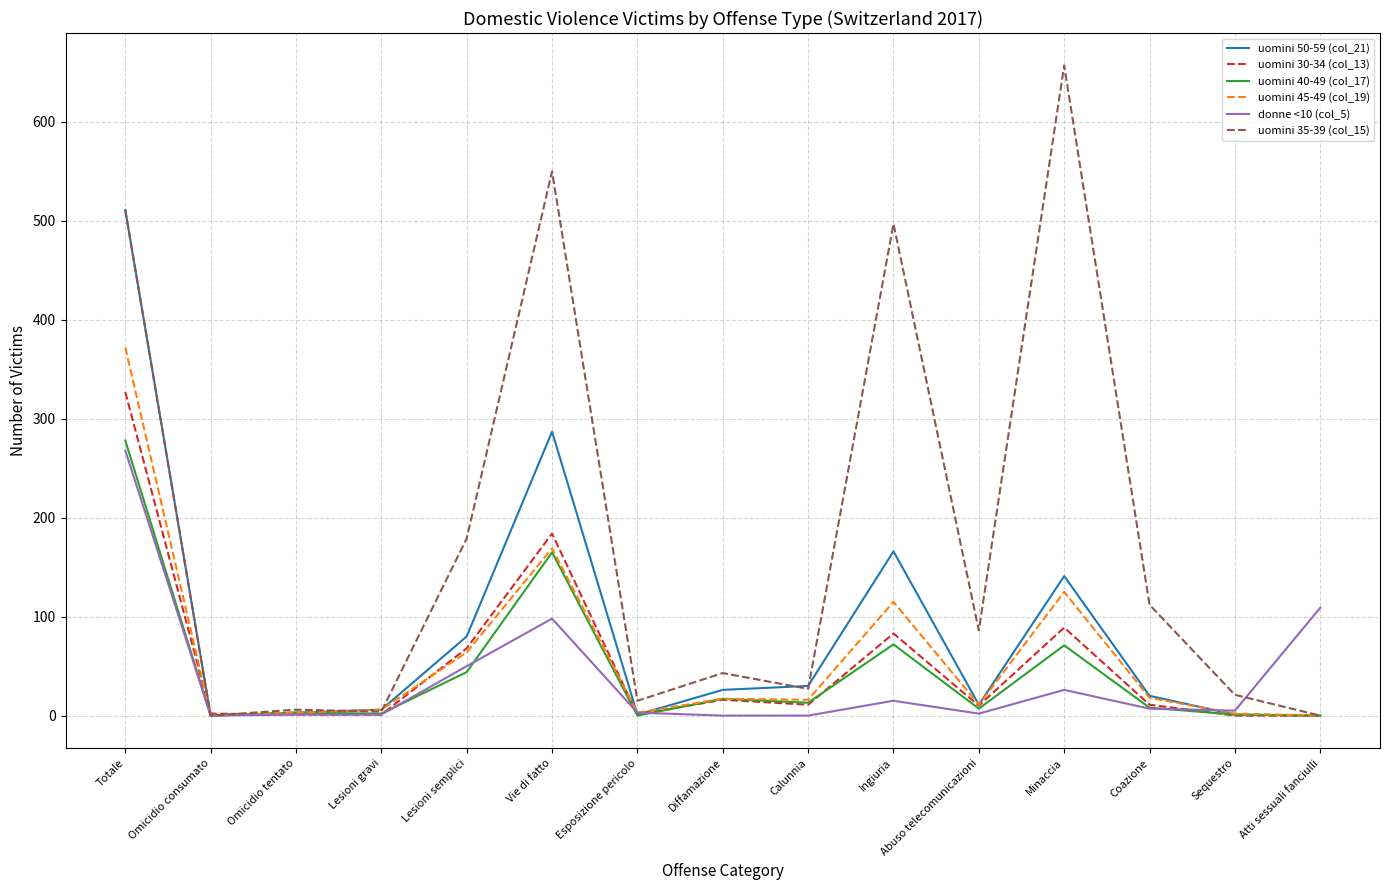

The value of uomini 30-34 (col_13) at Calunnia is 11. True or false?

True